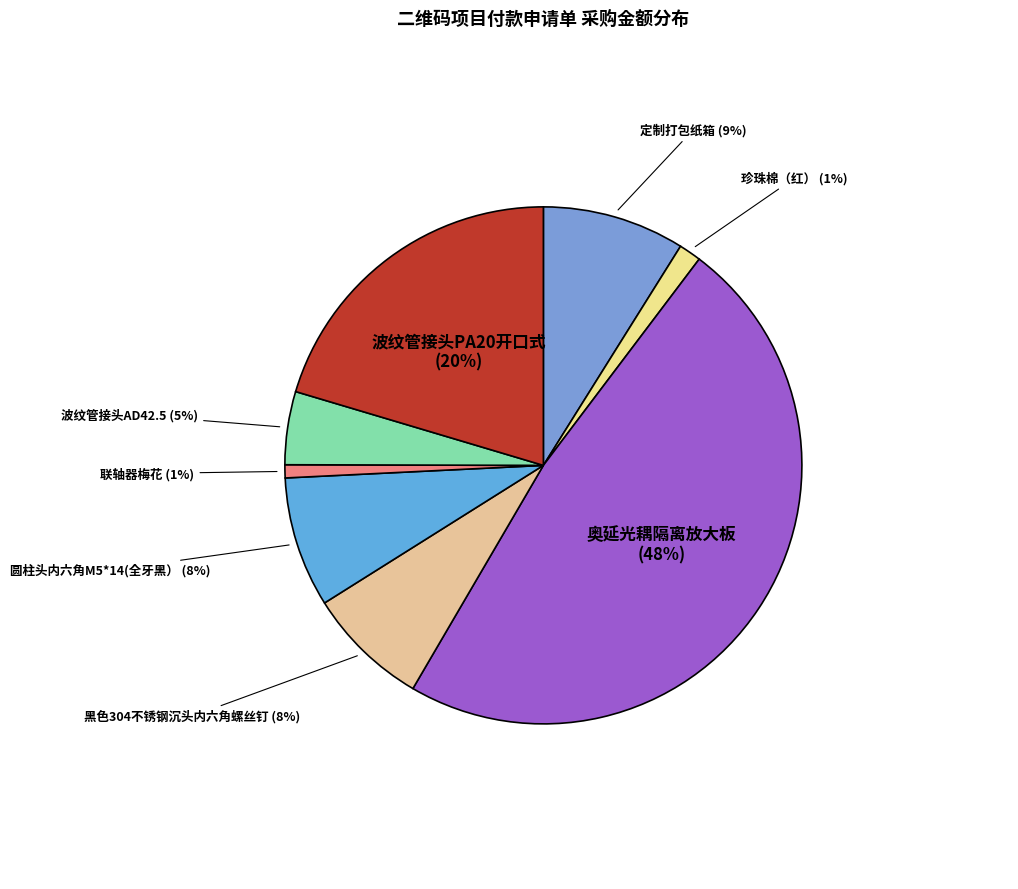

How many segments does this pie chart have?

8